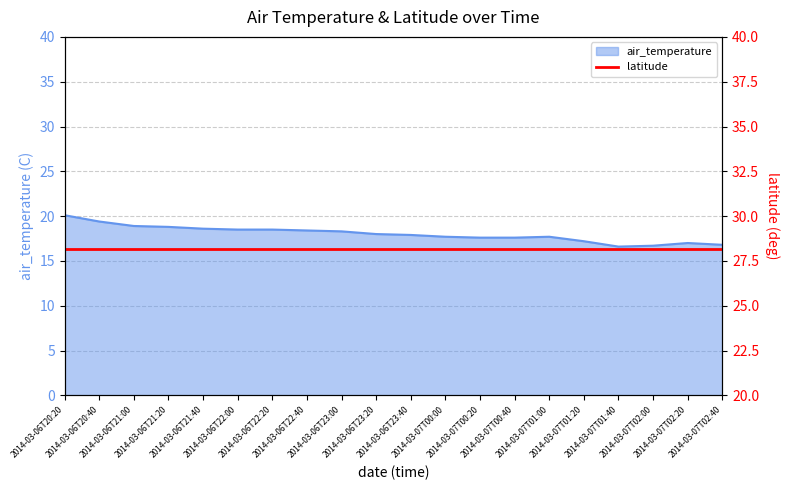

The chart shows a value of 6.0 at 2014-03-06T21:00. True or false?

False